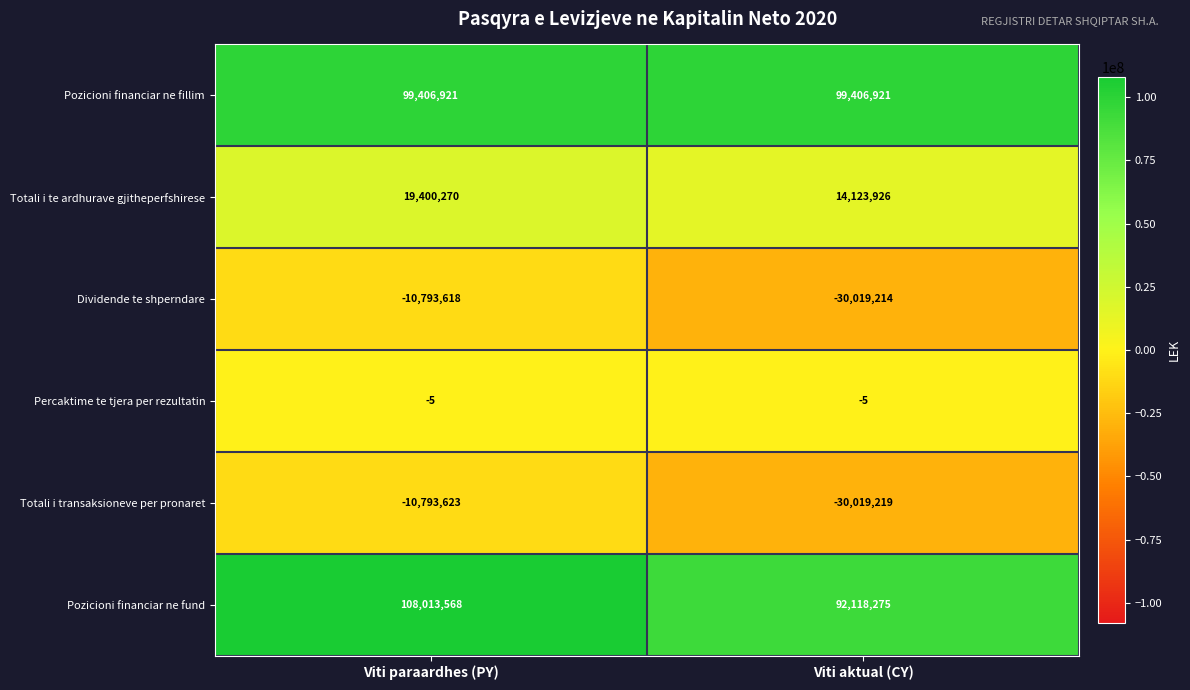

At how many categories does at least one series exceed 39852097?

2